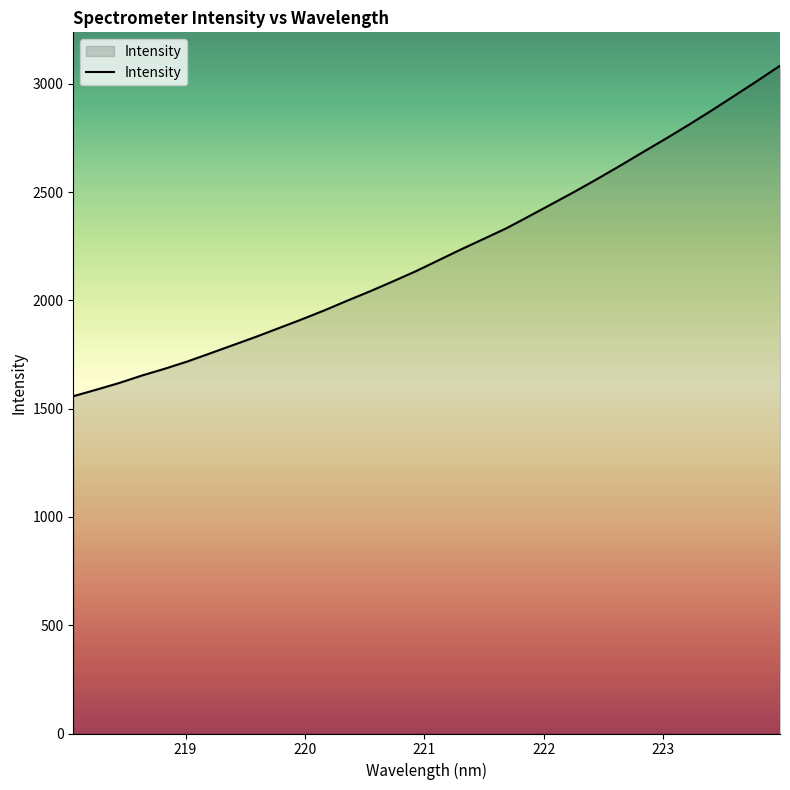

What is the maximum value shown in the chart?

3083.8